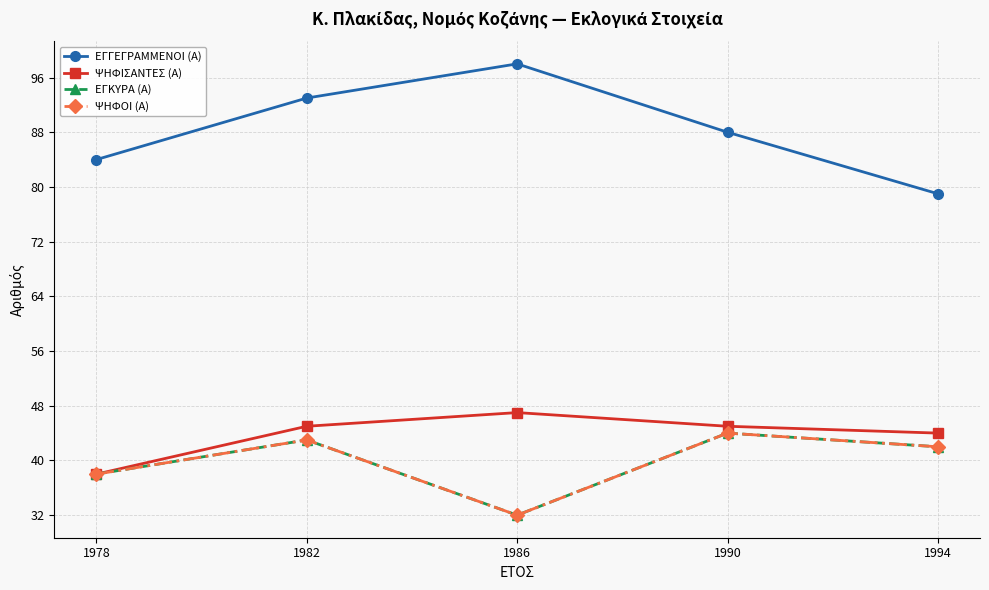

What is the sum of the ΨΗΦΟΙ (Α) values at 1994 and 1982?

85